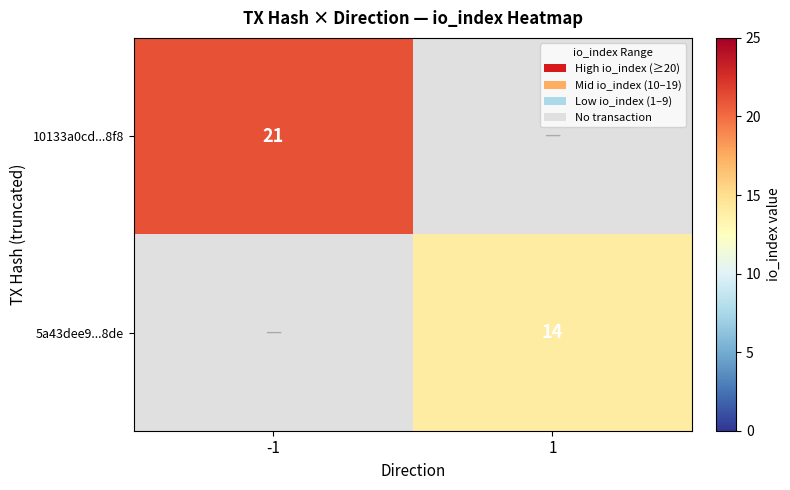

The 5a43dee9...8de series shows 14 at 1. True or false?

True